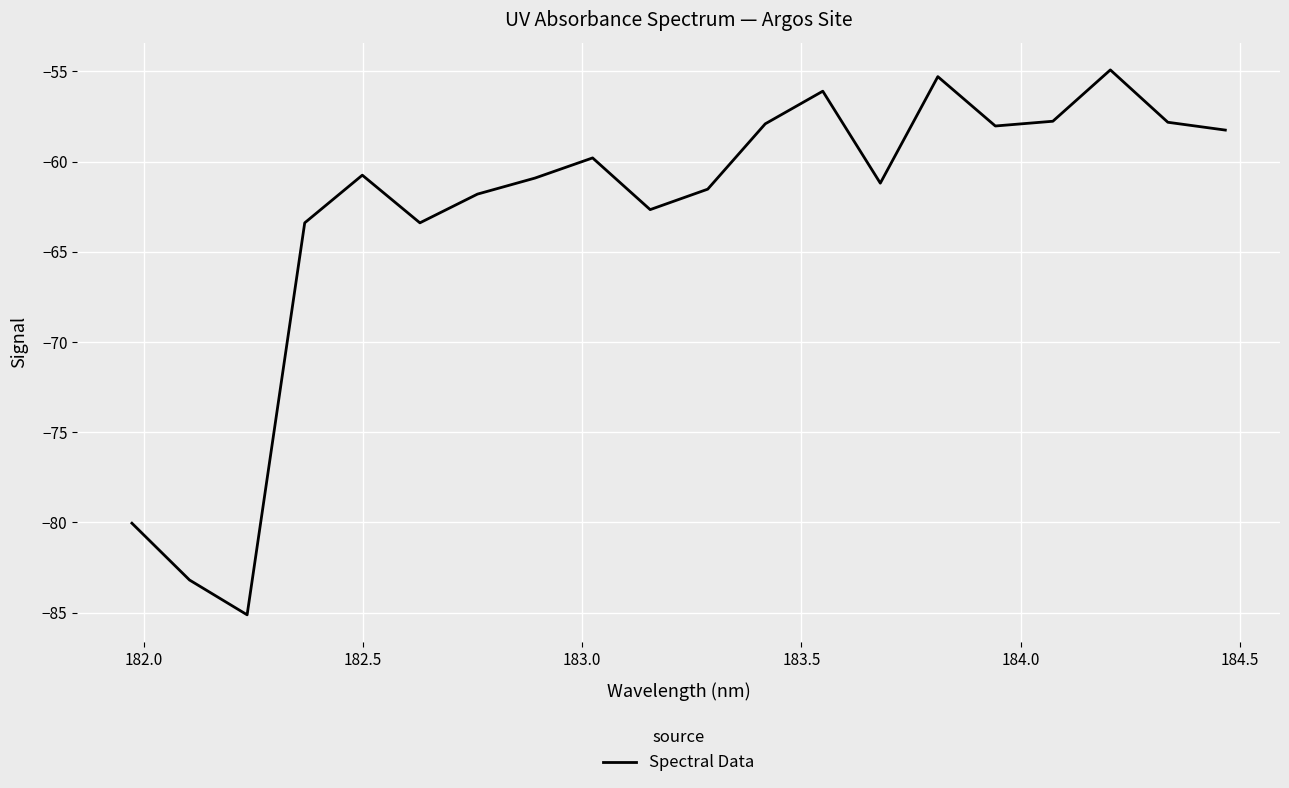

What is the minimum value shown in the chart?

-85.1